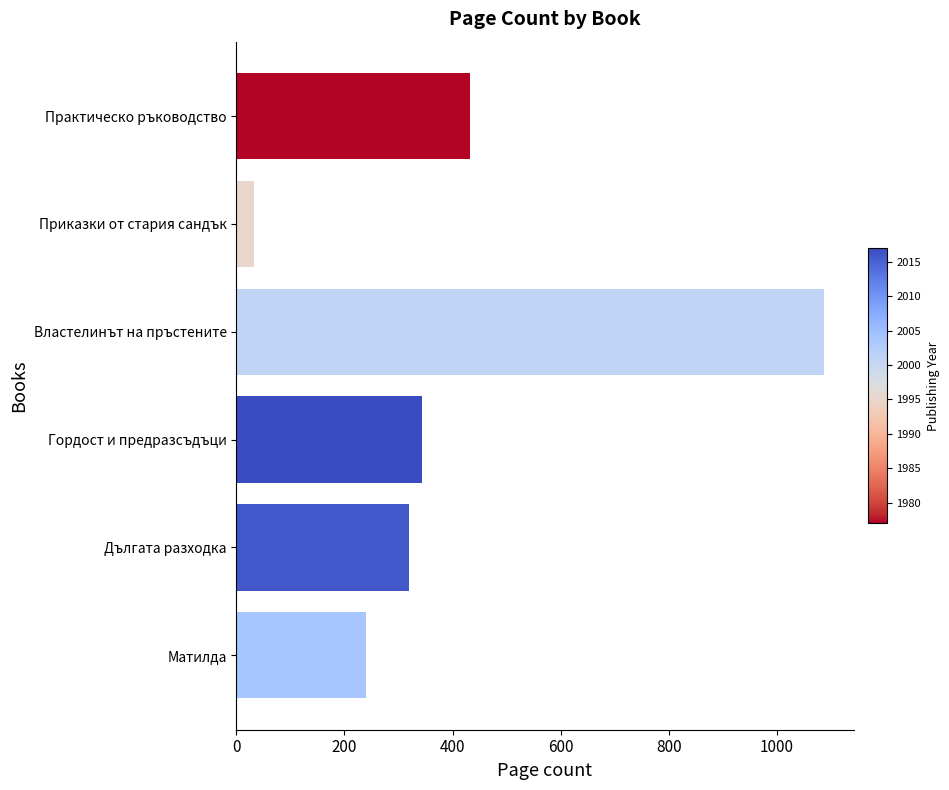

List the labels in order of value, largest first.

Властелинът на пръстените, Практическо ръководство, Гордост и предразсъдъци, Дългата разходка, Матилда, Приказки от стария сандък